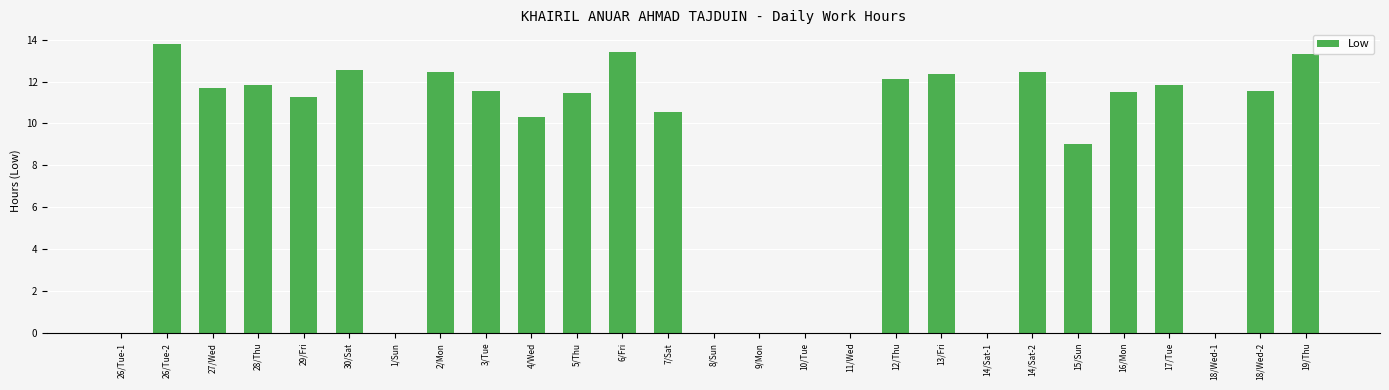

Which has a higher value, 19/Thu or 12/Thu?

19/Thu